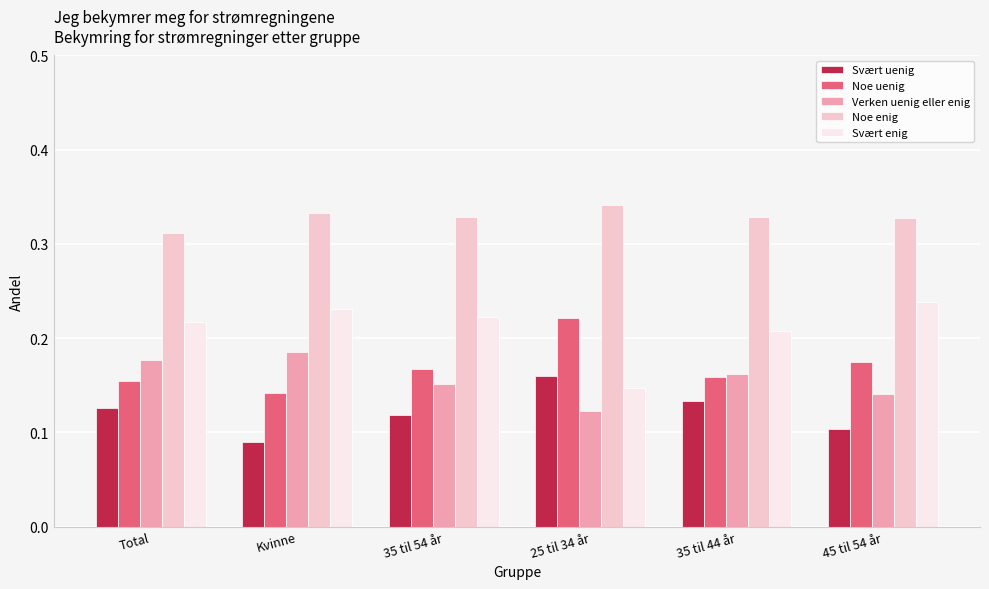

Is the value of Noe enig at 35 til 54 år greater than the value of Svært enig at 45 til 54 år?

Yes